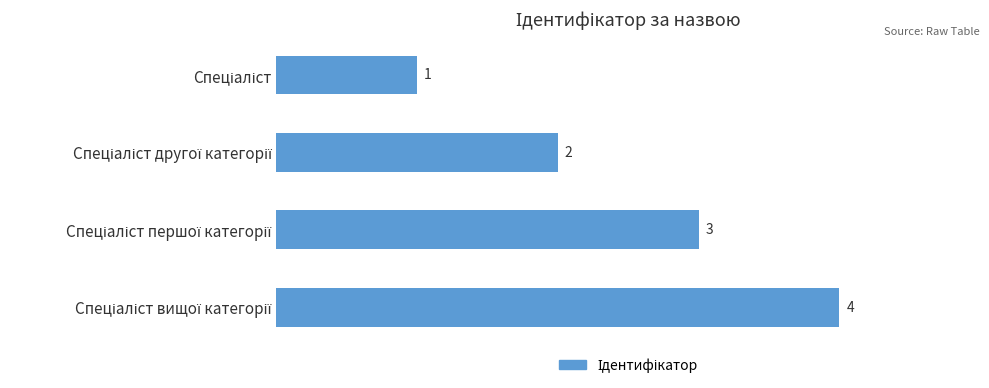

What is the difference between the maximum and minimum values?

3